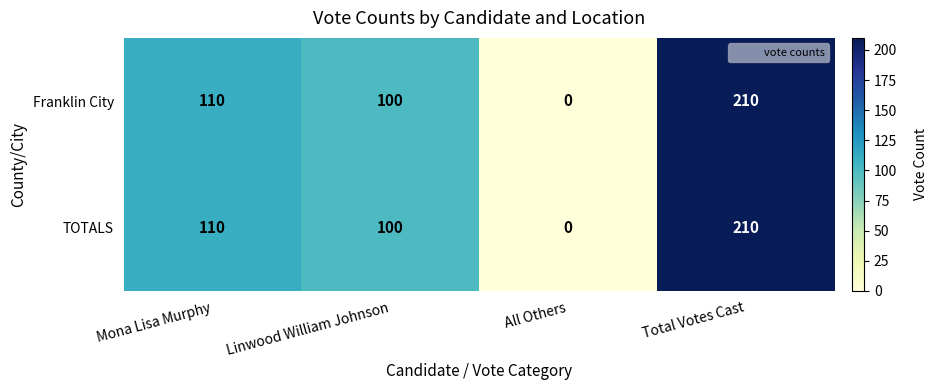

True or false: Franklin City has a value of 100 at Linwood William Johnson.

True